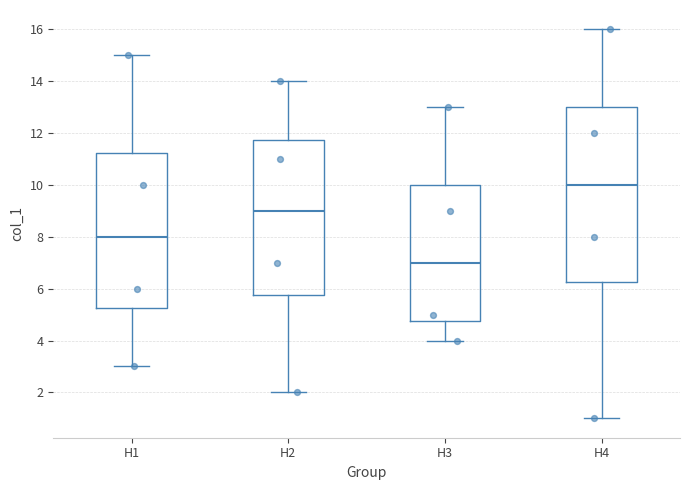

Reading left to right, transcribe this box plot: for each box, give where its median line is, the range the box spans, and where its two whiskers end, as read against the y-axis. The values are not printed on the chart, so give them approximately, as read against the axis.

H1: median 8.0, box 5.2 to 11.2, whiskers 3.0 to 15.0
H2: median 9.0, box 5.8 to 11.8, whiskers 2.0 to 14.0
H3: median 7.0, box 4.8 to 10.0, whiskers 4.0 to 13.0
H4: median 10.0, box 6.2 to 13.0, whiskers 1.0 to 16.0